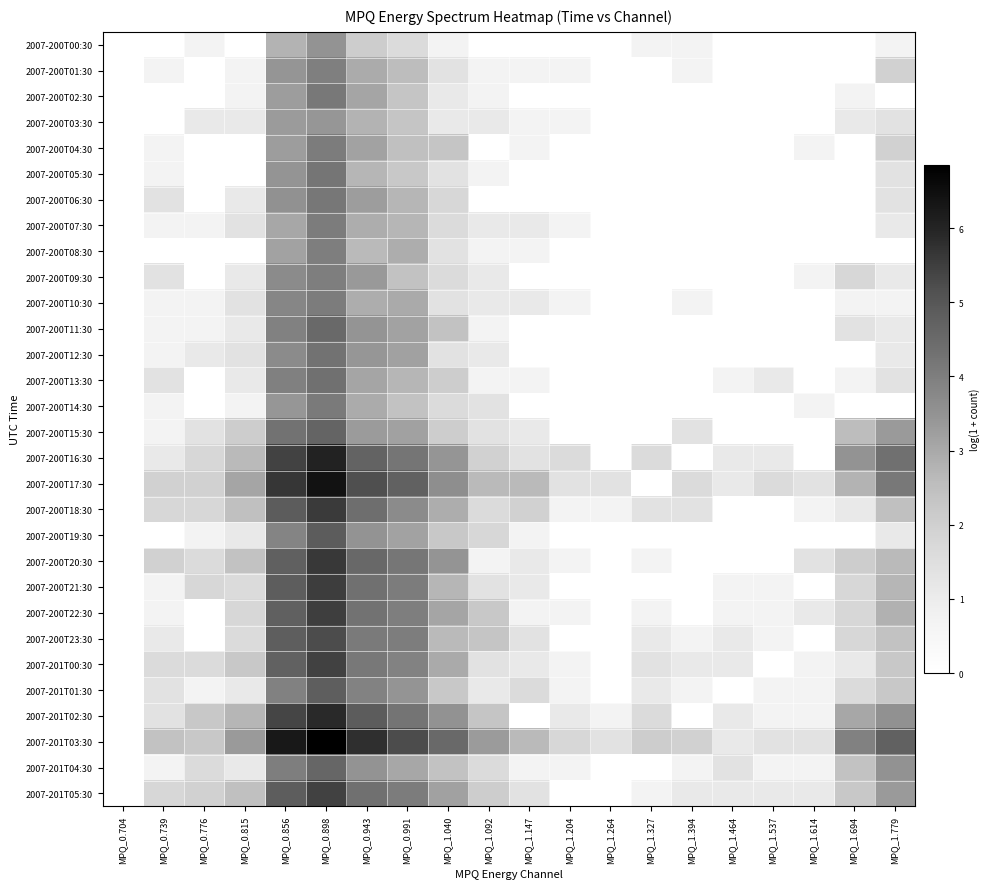

Between MPQ_1.264 and MPQ_1.327, which is larger?

MPQ_1.327